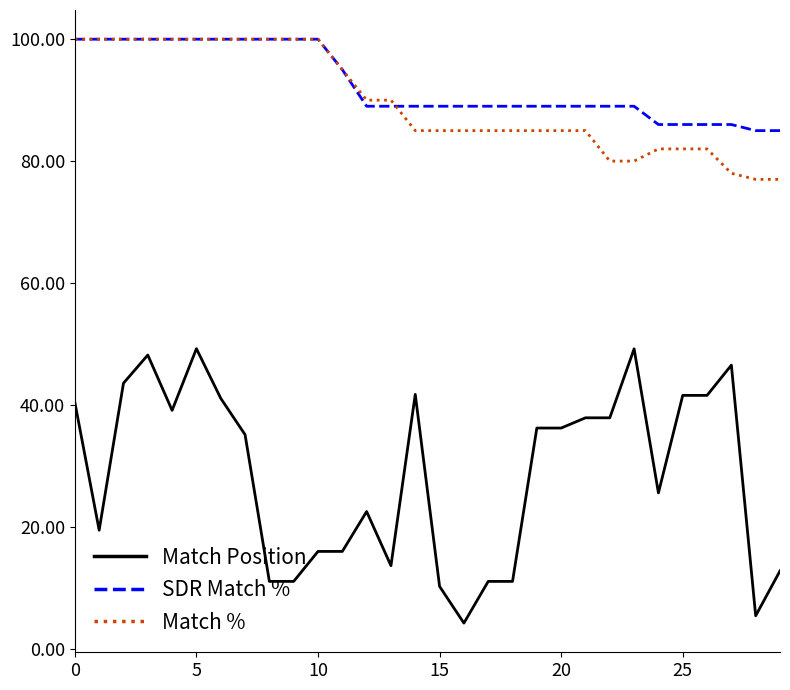

What is the lowest value of the SDR Match % series?

85.0